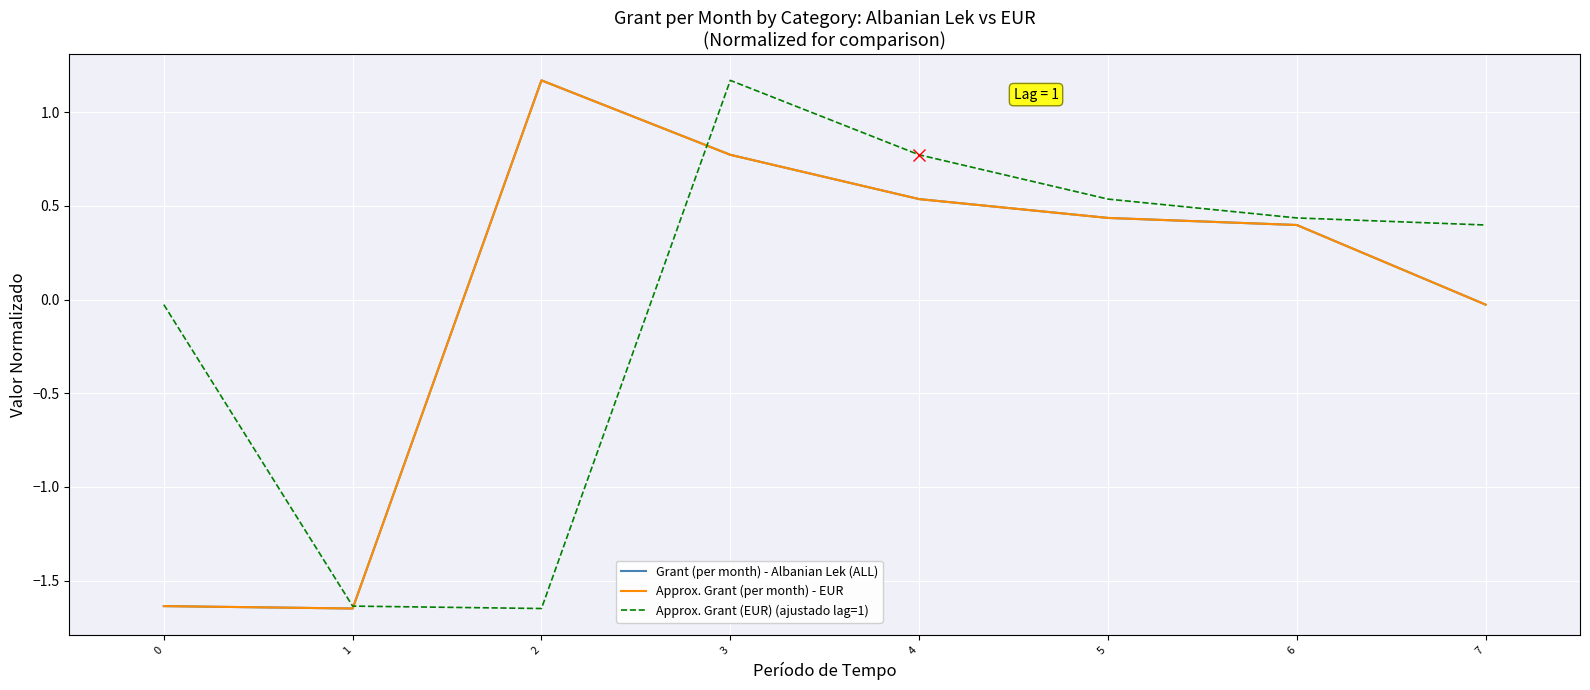

Is it true that Approx. Grant (EUR) (ajustado lag=1) equals 0.8 at 4?

True